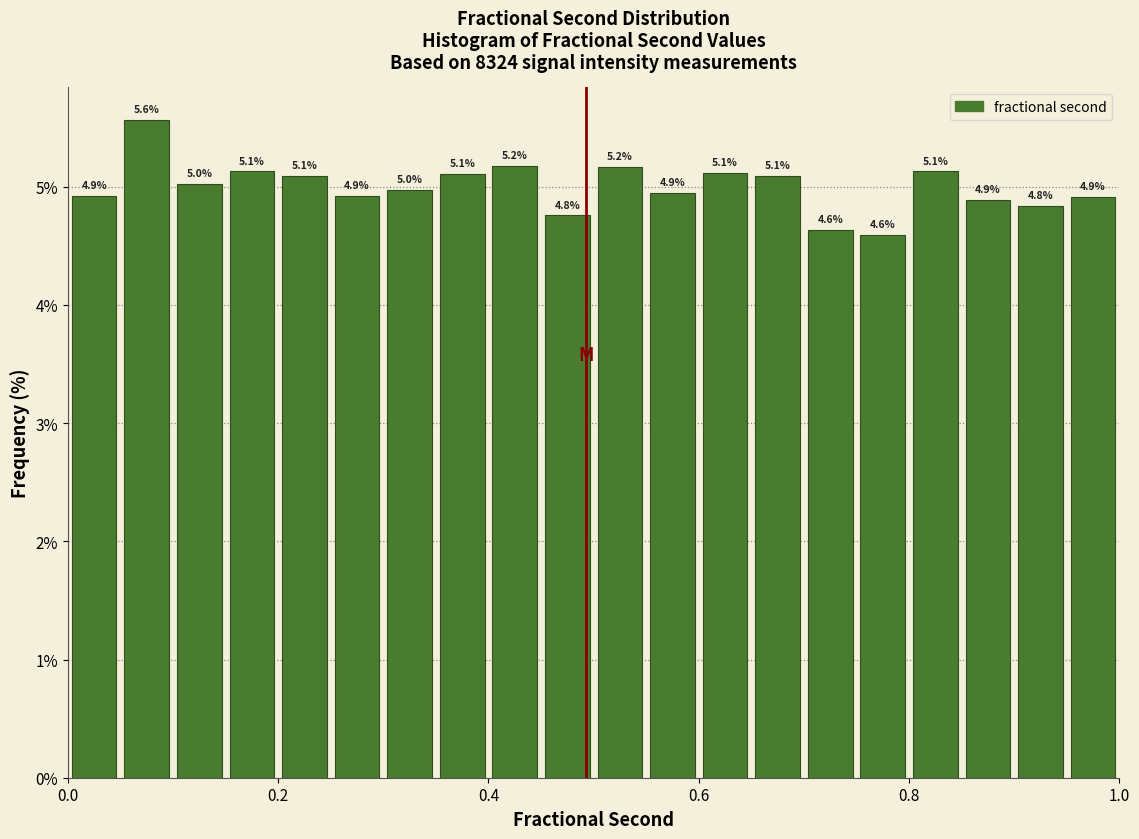

Around what value on the x-axis is the tallest bar? Give the approximate position of its centre, as read against the axis.

0.08